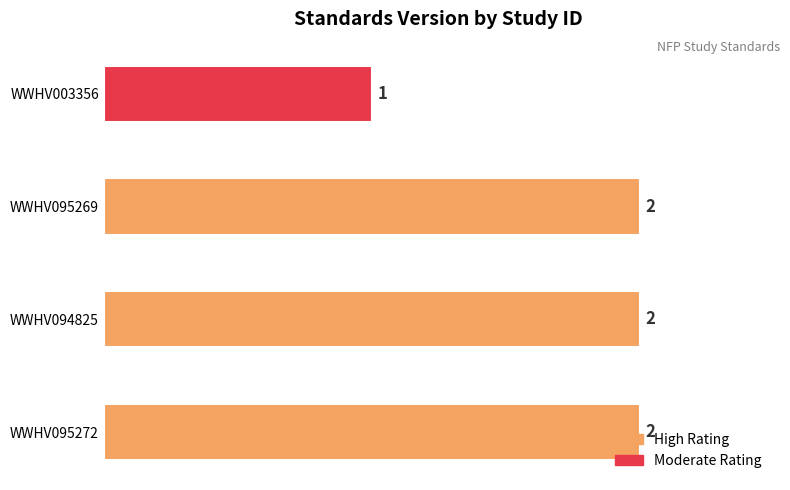

What is the maximum value shown in the chart?

2